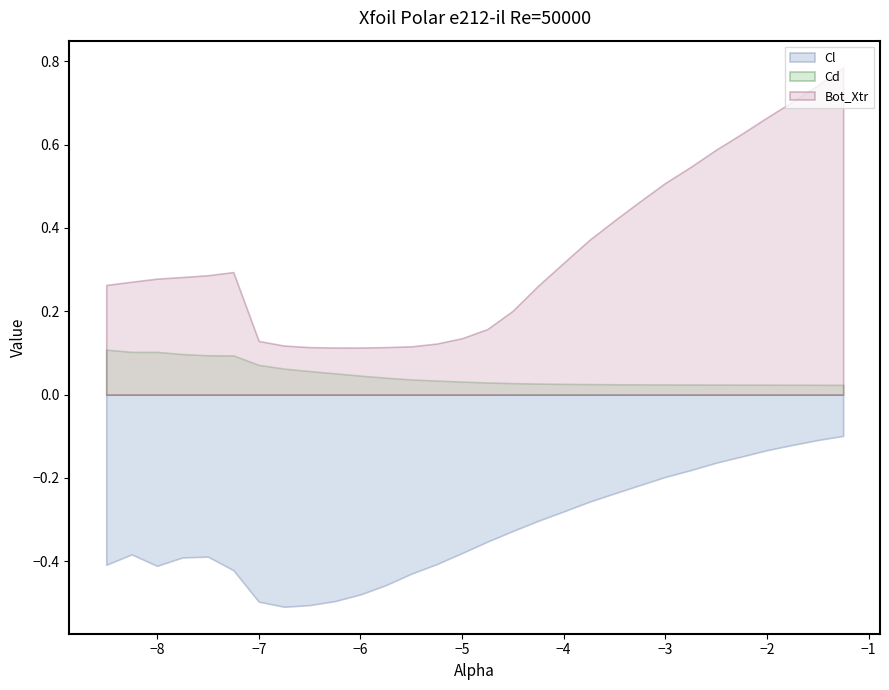

The value of Bot_Xtr at −3 is 0.5. True or false?

True